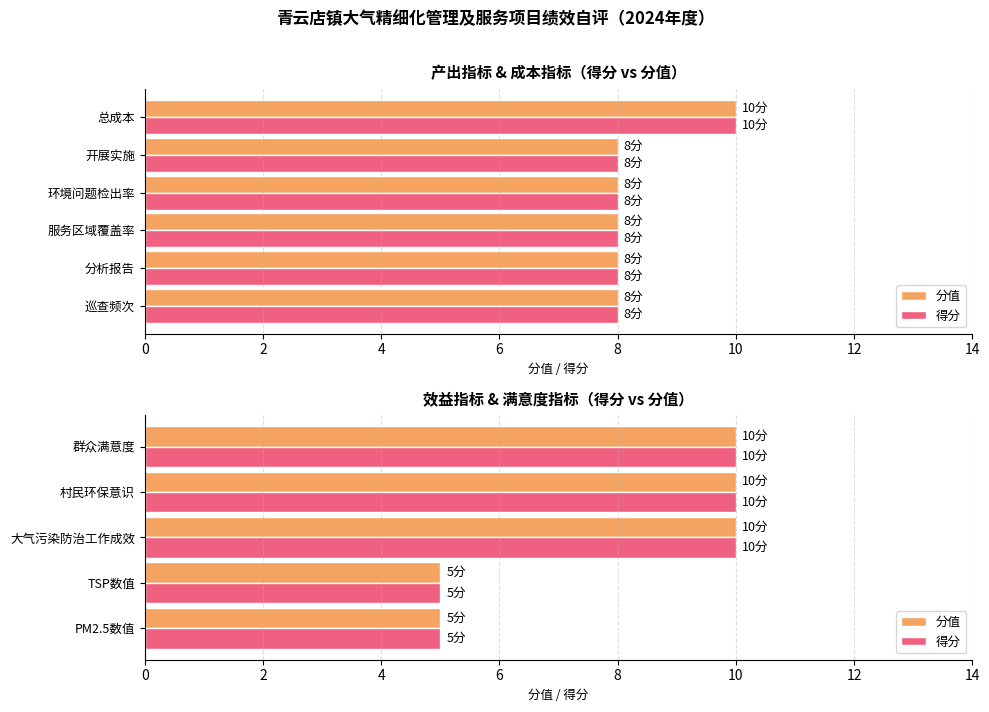

List the series in order of their peak value, highest first.

分值, 得分